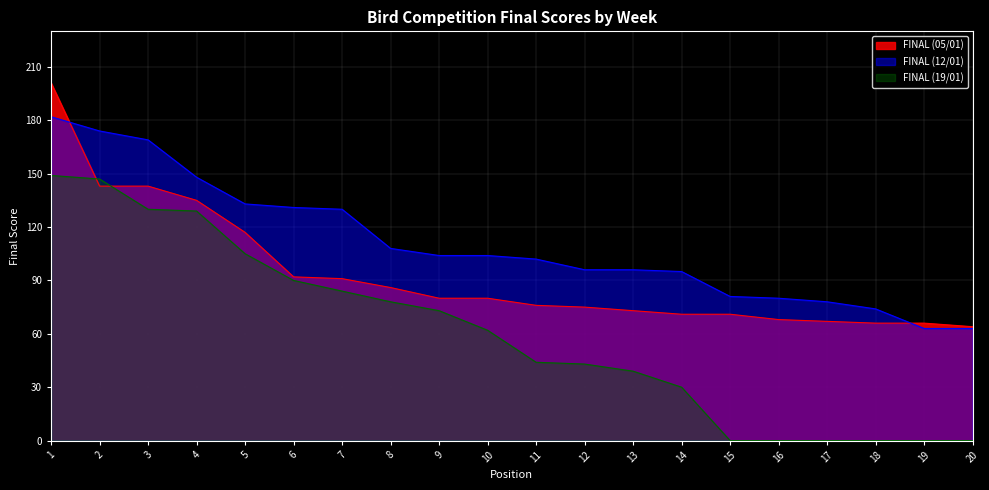

Is it true that FINAL (19/01) equals 73 at 5?

False